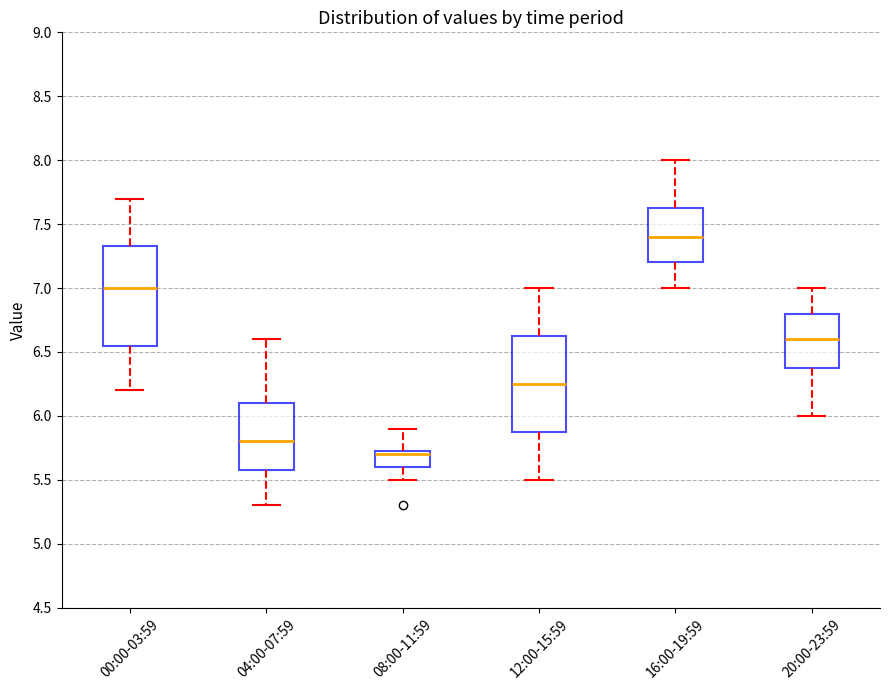

Which box has the highest median line?

16:00-19:59